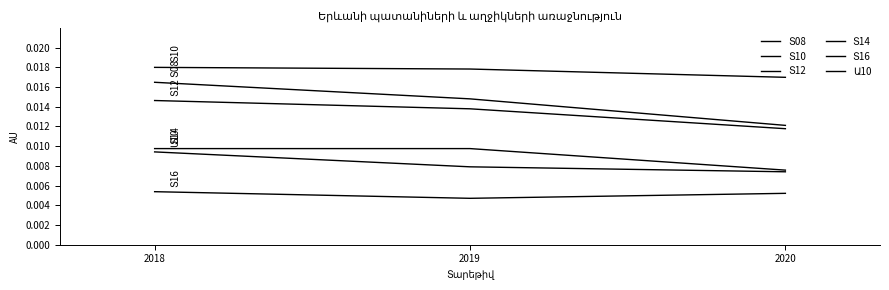

The value of Տ10 at 2020 is 0.0. True or false?

True